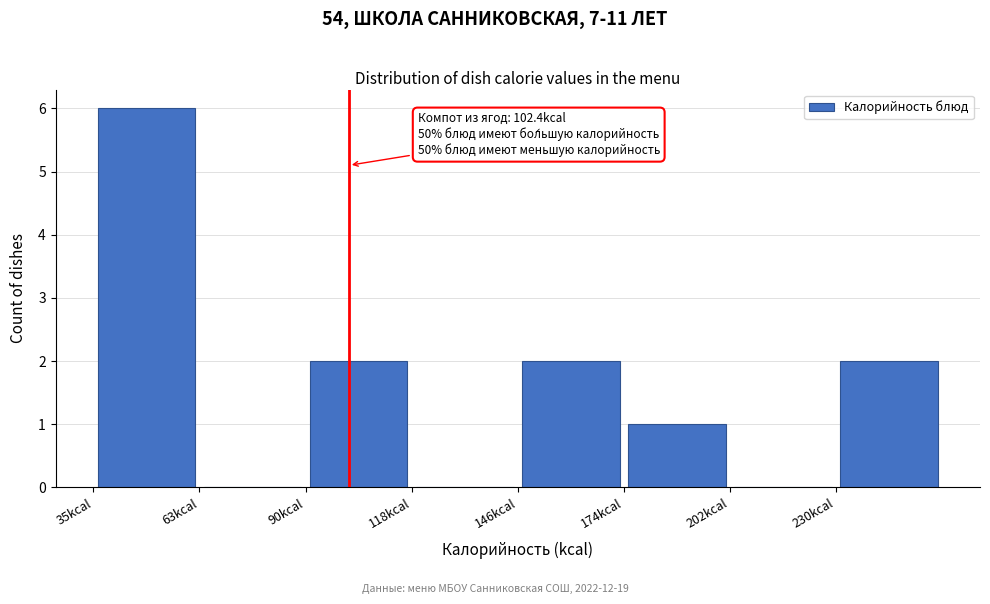

Over which range of the x-axis is the bar tallest?

35 to 65